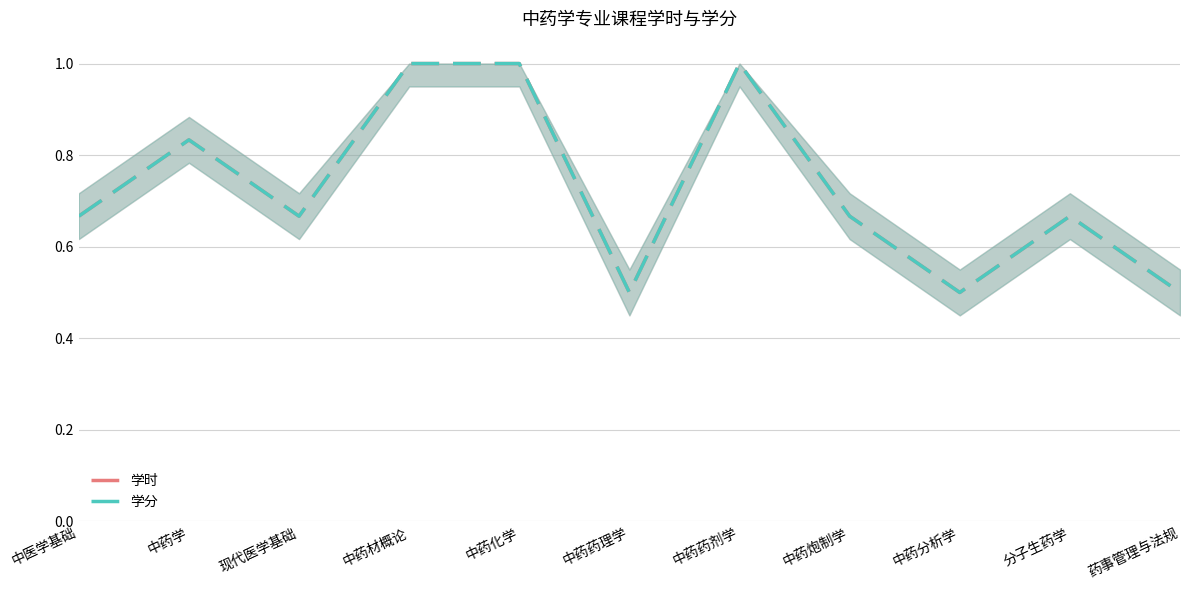

Reading left to right, transcribe all the data shown in this chart.

学时: 中医学基础=0.7	中药学=0.8	现代医学基础=0.7	中药材概论=1.0	中药化学=1.0	中药药理学=0.5	中药药剂学=1.0	中药炮制学=0.7	中药分析学=0.5	分子生药学=0.7	药事管理与法规=0.5
学分: 中医学基础=0.7	中药学=0.8	现代医学基础=0.7	中药材概论=1.0	中药化学=1.0	中药药理学=0.5	中药药剂学=1.0	中药炮制学=0.7	中药分析学=0.5	分子生药学=0.7	药事管理与法规=0.5